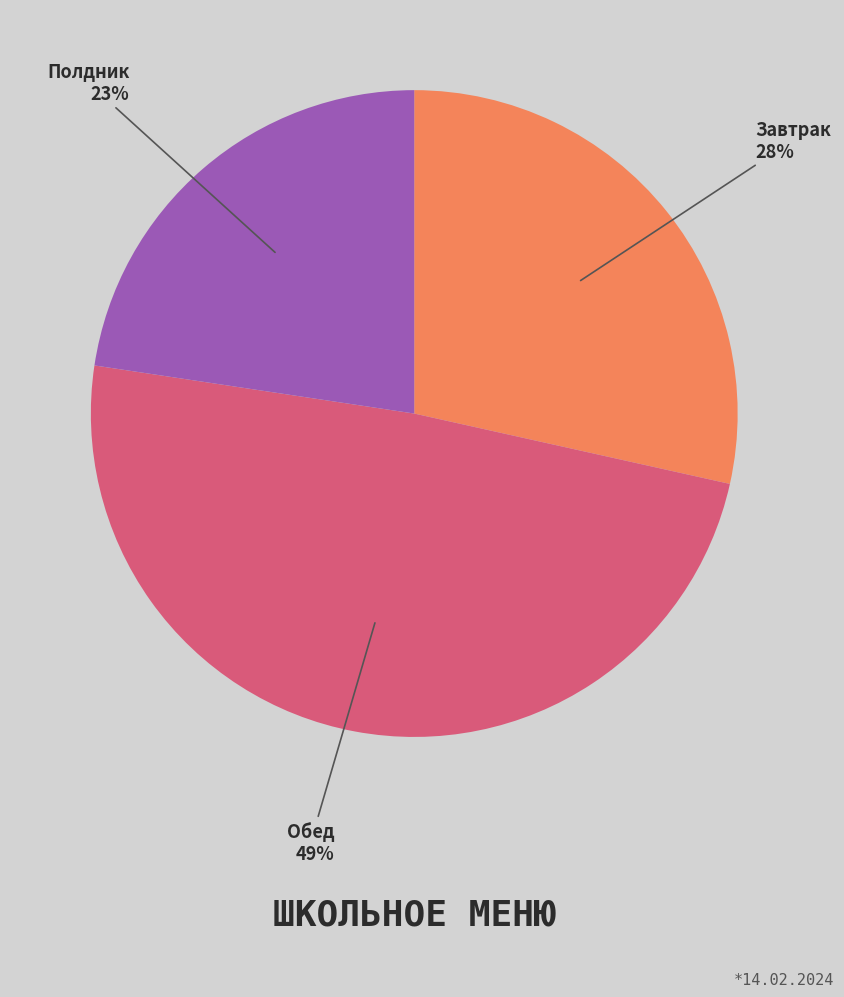

To the nearest percent, what is the average slice percentage?

33%